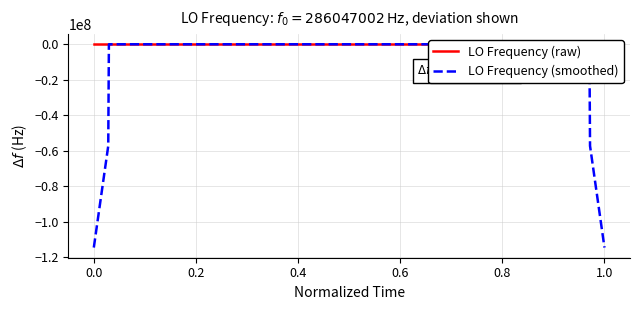

Which series has the largest range (max minus min)?

LO Frequency (smoothed)